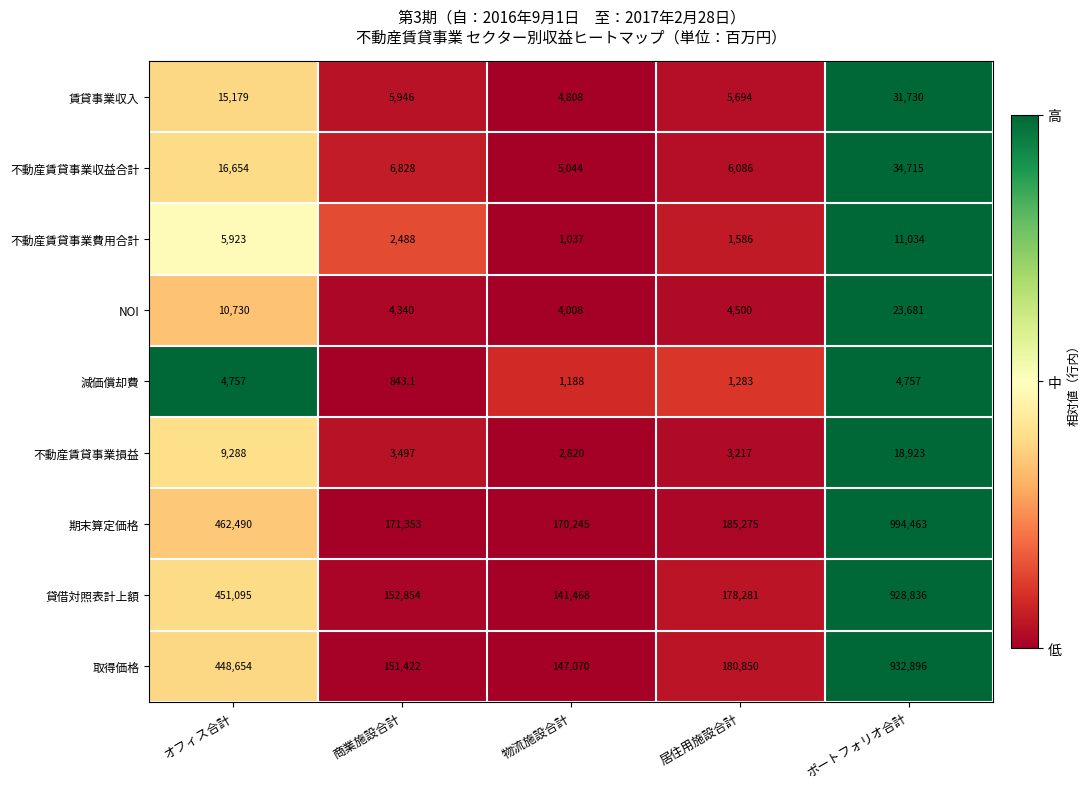

List the series in order of their peak value, lowest first.

減価償却費, 不動産賃貸事業費用合計, 不動産賃貸事業損益, NOI, 賃貸事業収入, 不動産賃貸事業収益合計, 貸借対照表計上額, 取得価格, 期末算定価格